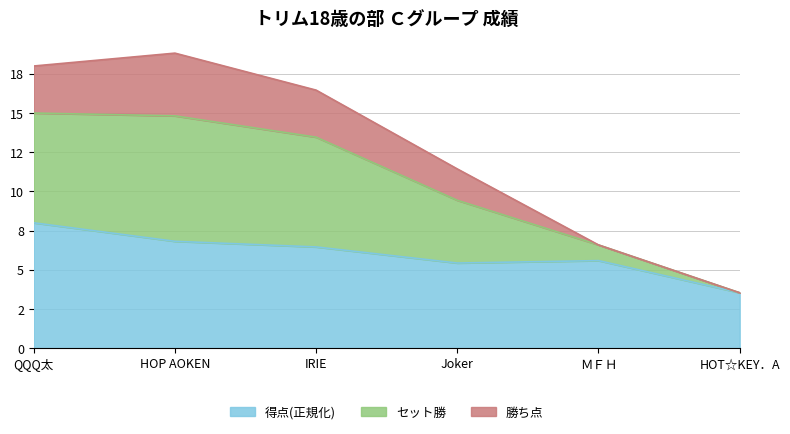

At how many categories does at least one series exceed 3?

6